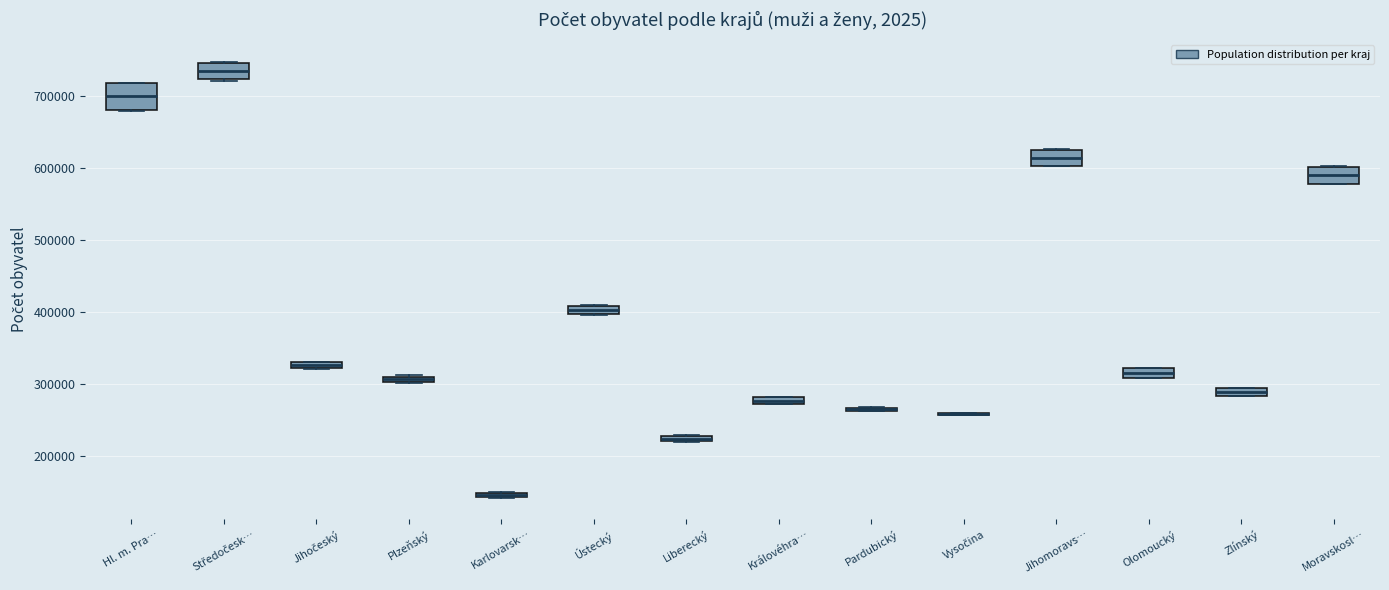

Where is the upper edge of the box for Liberecký on the y-axis? The values are not printed on the chart, so give them approximately, as read against the axis.

230000